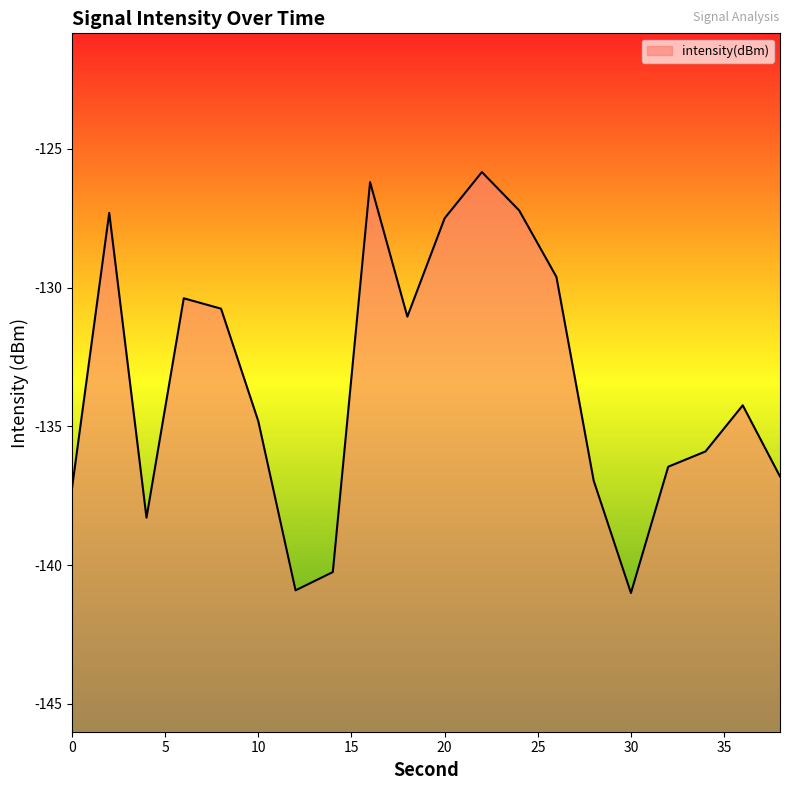

What is the smallest value displayed?

-141.0